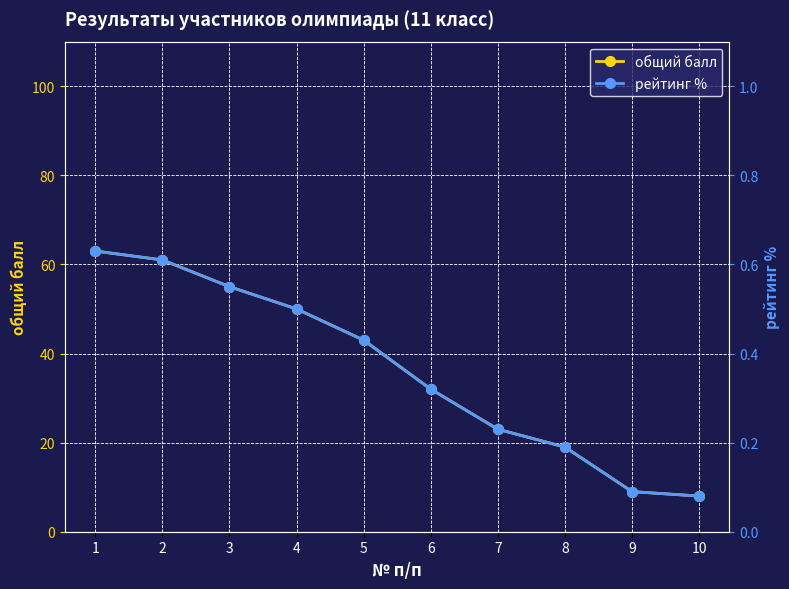

What are all the series names shown in the legend?

общий балл, рейтинг %